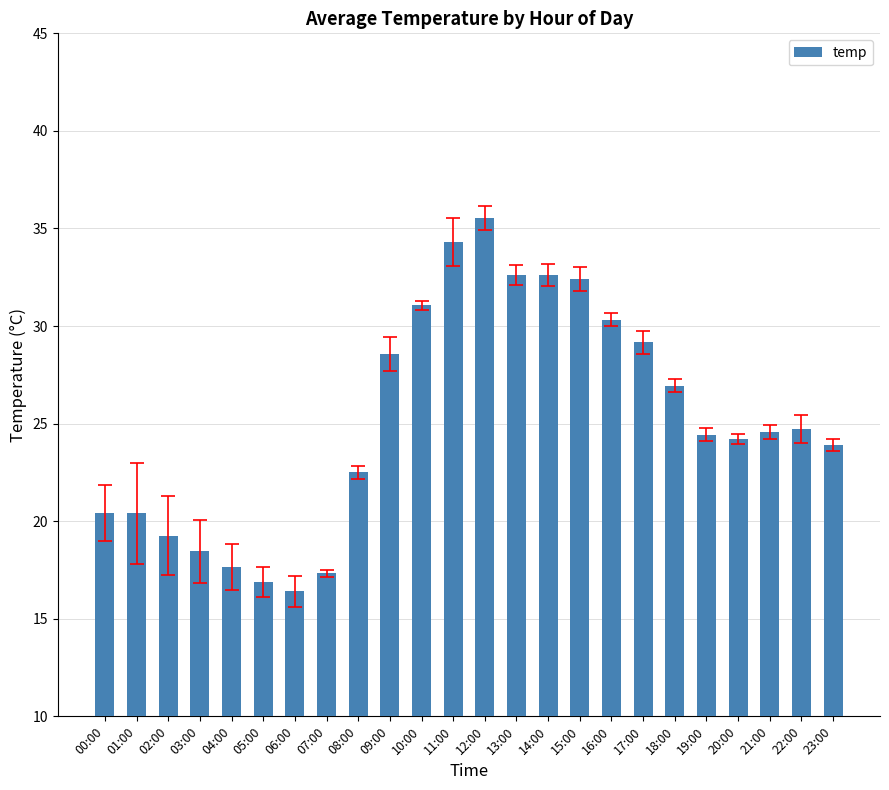

What is the label of the 14th bar from the right?

10:00